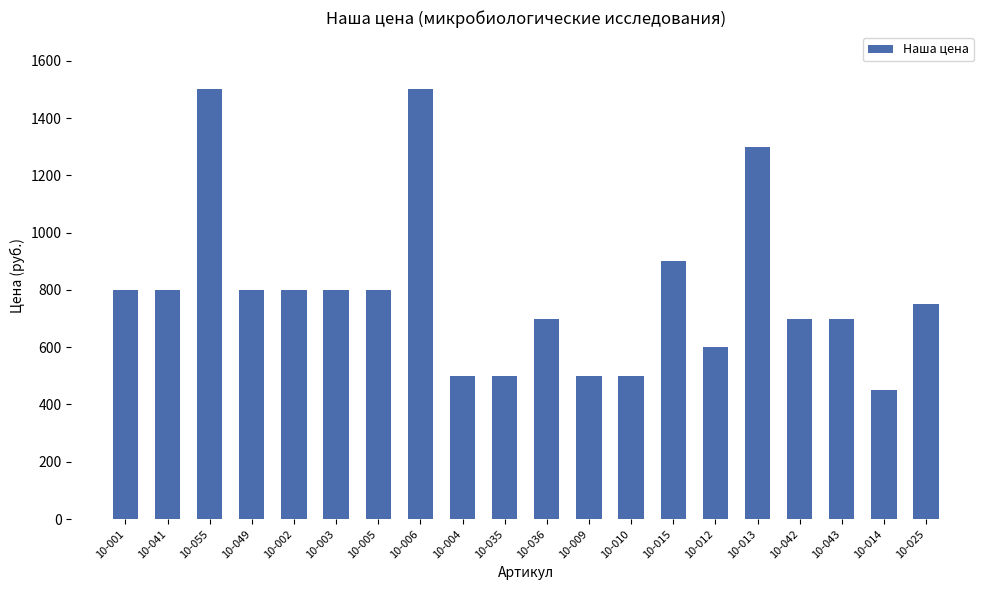

What is the smallest value displayed?

450